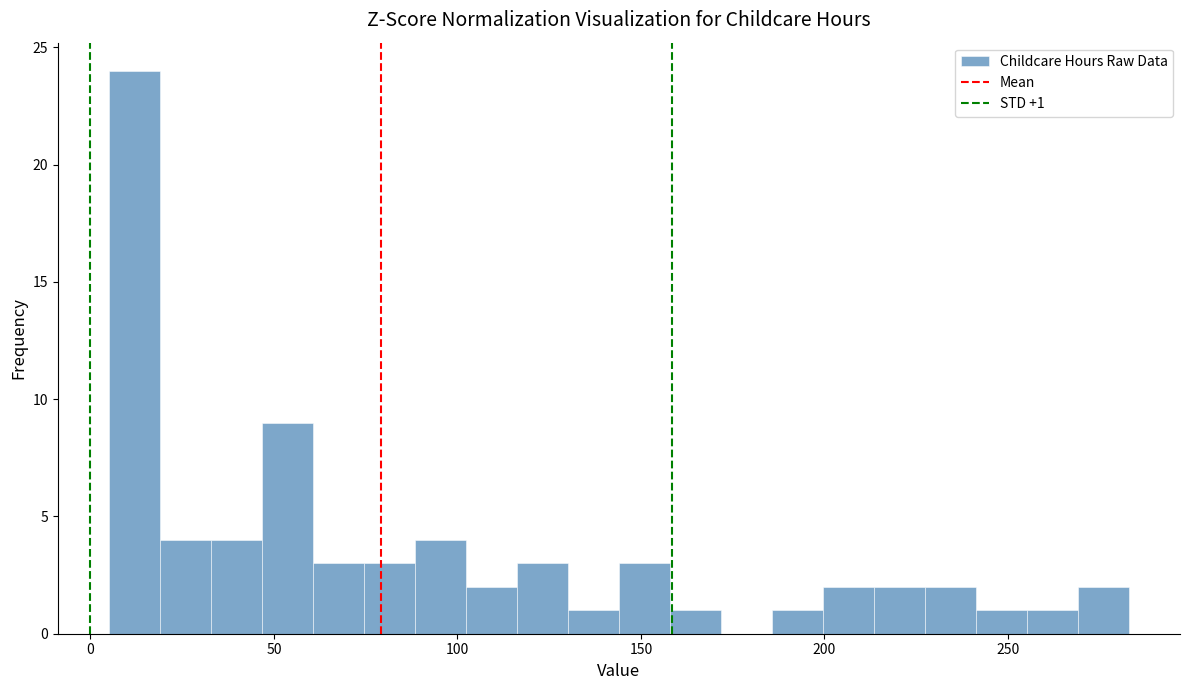

Read against the x-axis, roughly where is the centre of the tallest bar?

10